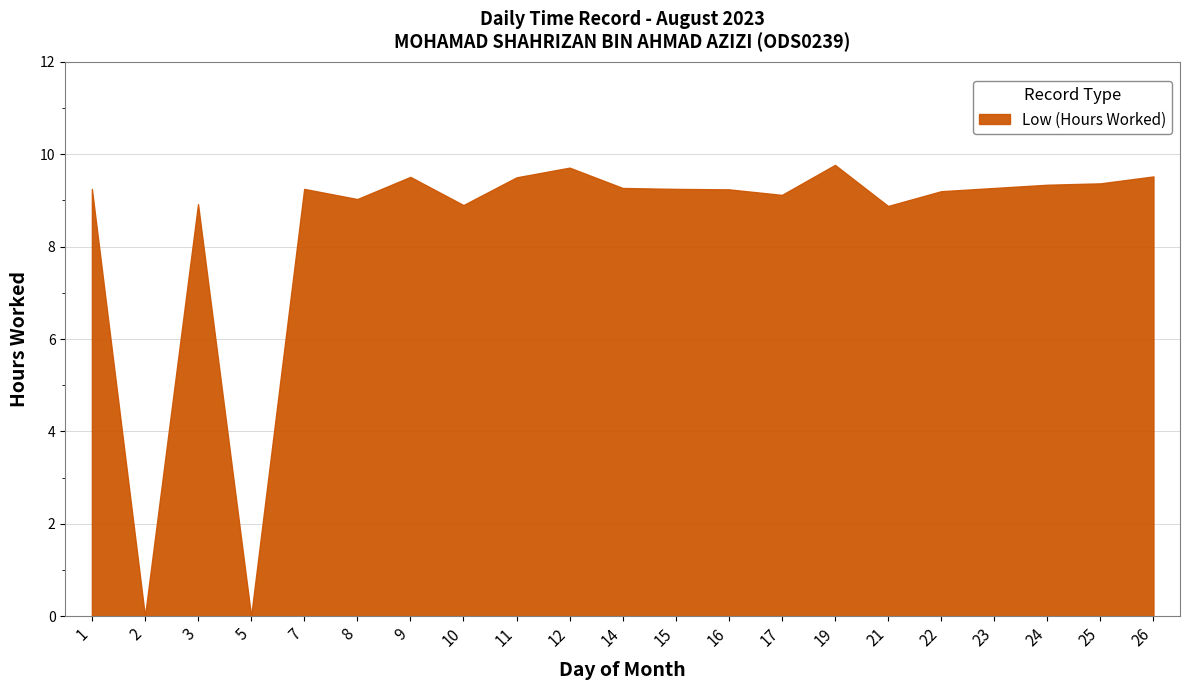

Read the value at 11.

9.5